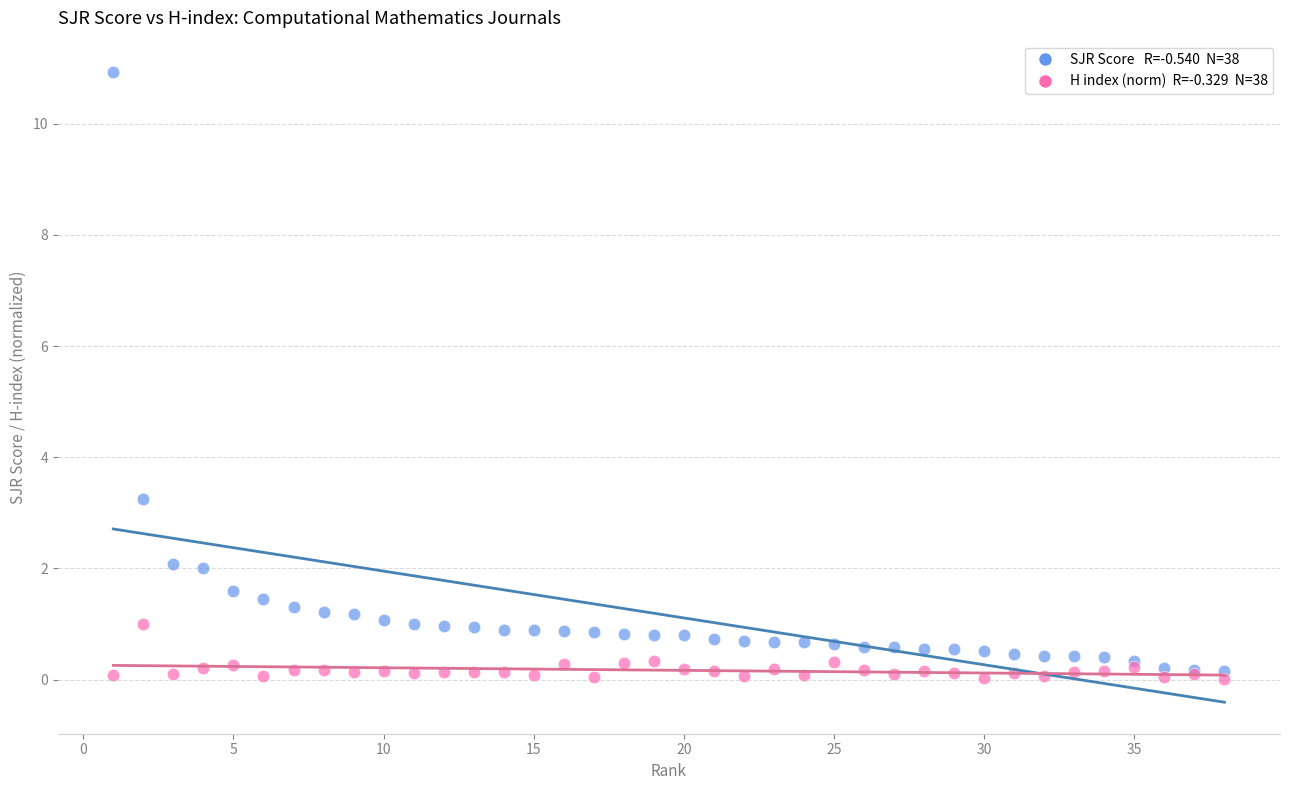

Across all series, what Y value is closest to 5?

3.2